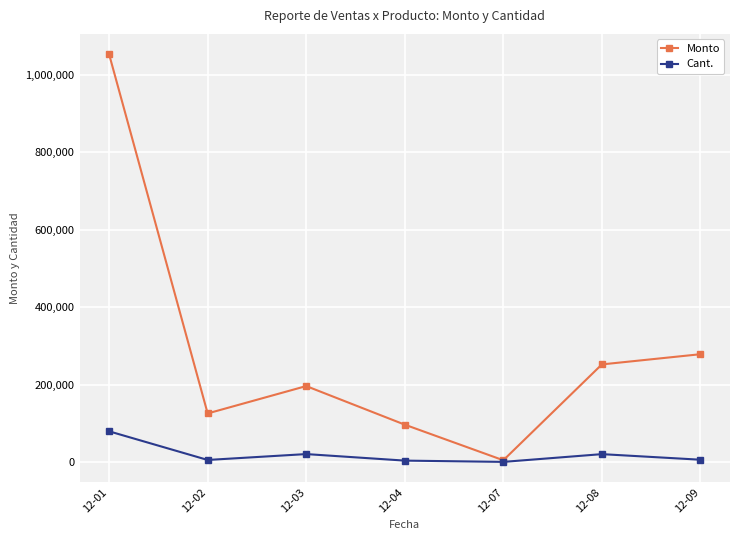

Which series has the largest range (max minus min)?

Monto